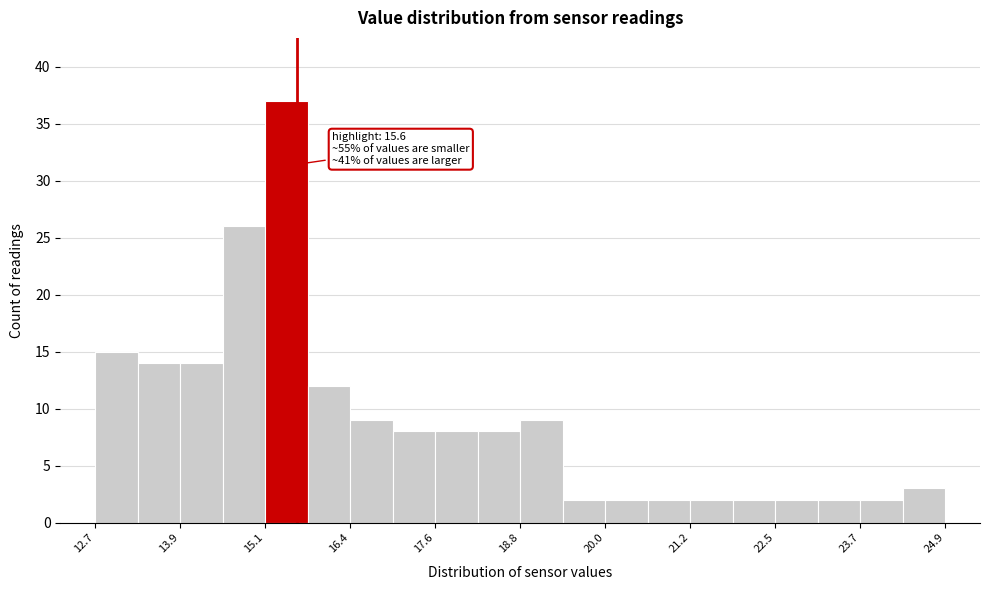

Around what value on the x-axis is the tallest bar? Give the approximate position of its centre, as read against the axis.

15.4